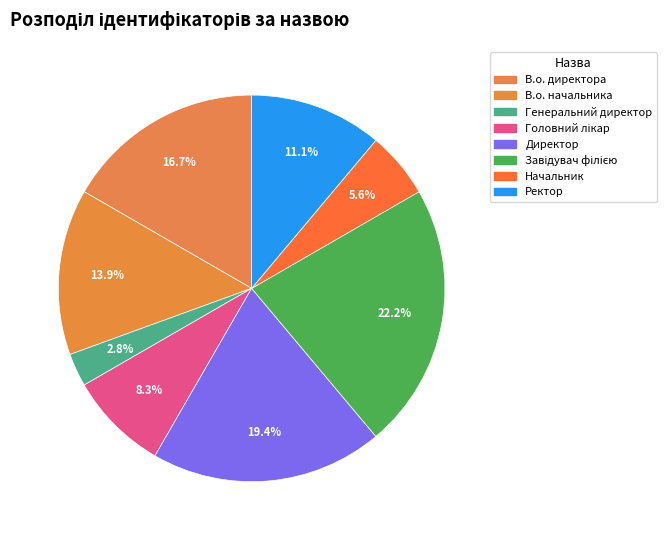

How many slices are in this pie chart?

8